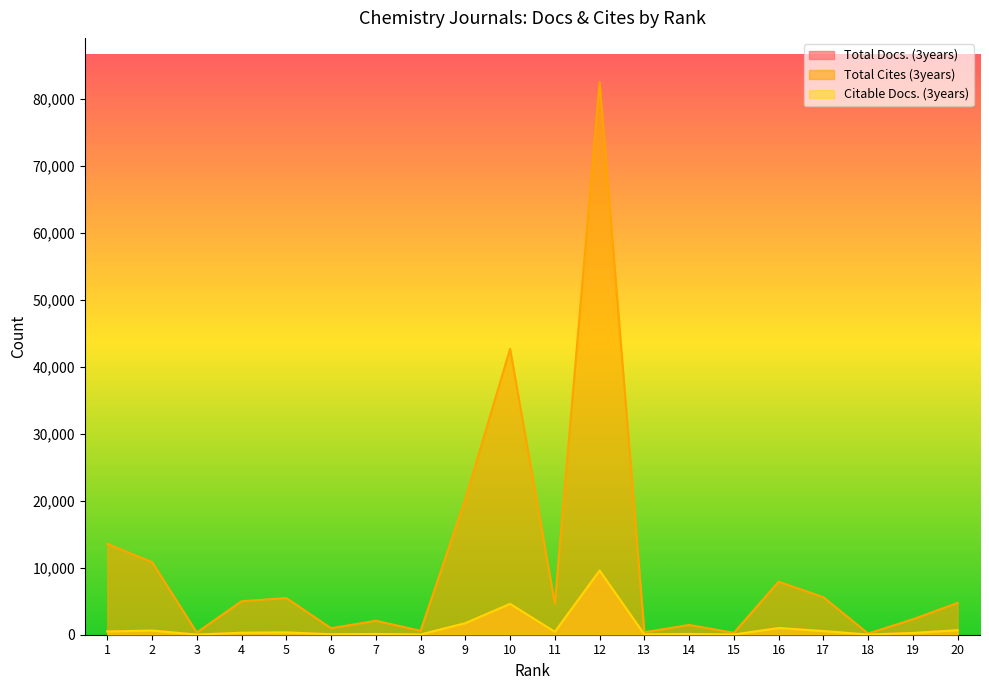

Is it true that Total Cites (3years) equals 3832 at 19?

False